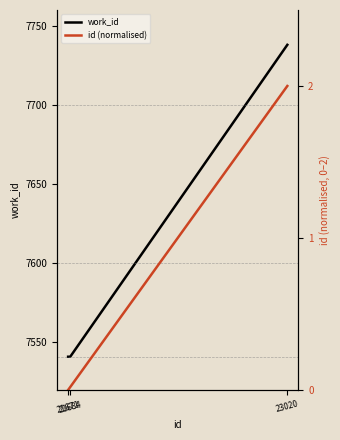

At 21684, list the series in order from largest to smallest.

work_id, id (normalised)